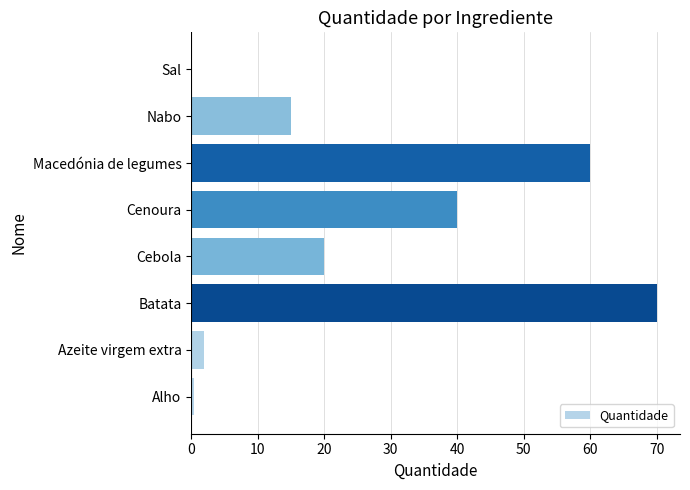

What value does the data have at Batata?

70.0